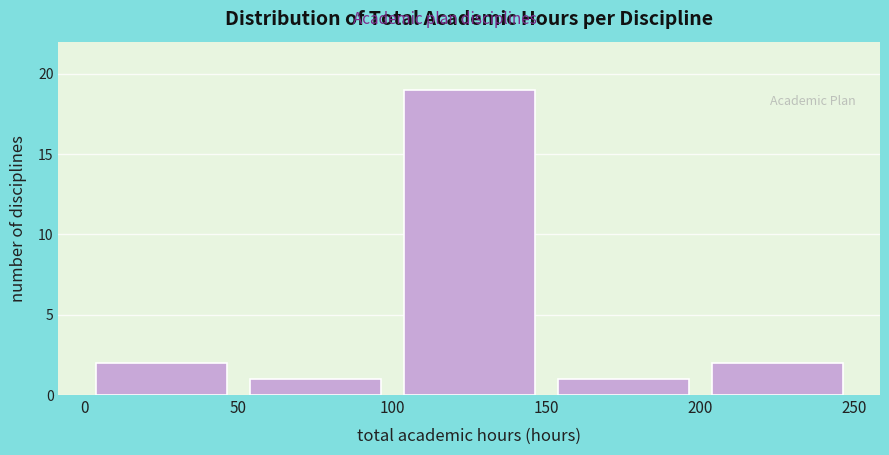

Reading left to right, list every bar in this chart as the range it spans on the x-axis followed by its height. The values are not printed on the chart, so give them approximately, as read against the axis.

0 to 50: 2
50 to 100: 1
100 to 150: 19
150 to 200: 1
200 to 250: 2